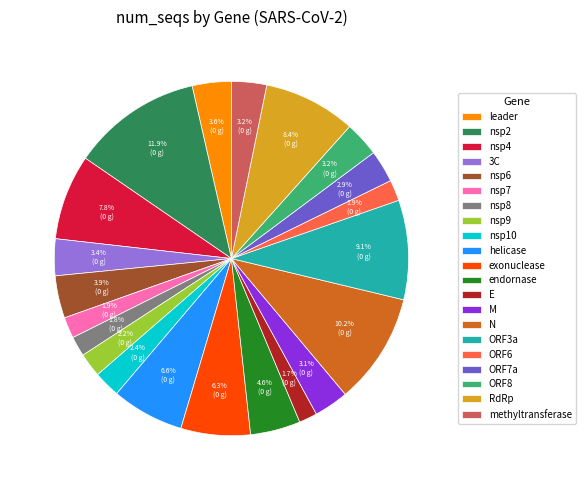

To the nearest percent, what is the average slice percentage?

5%